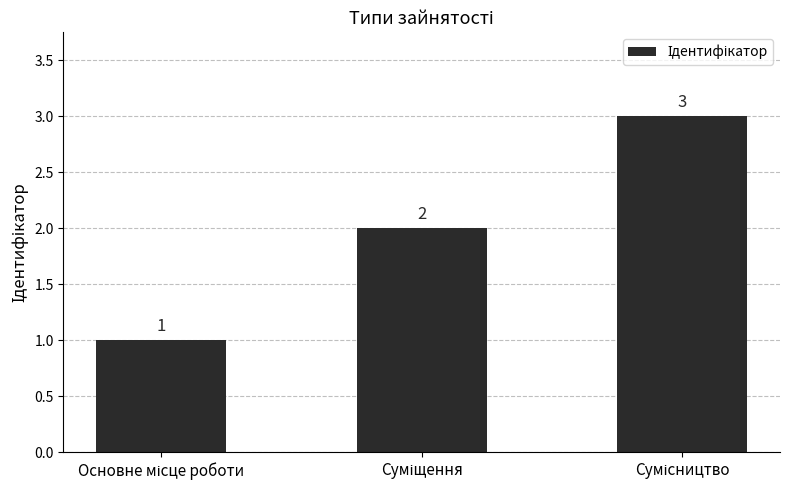

How many distinct data groups are displayed?

1